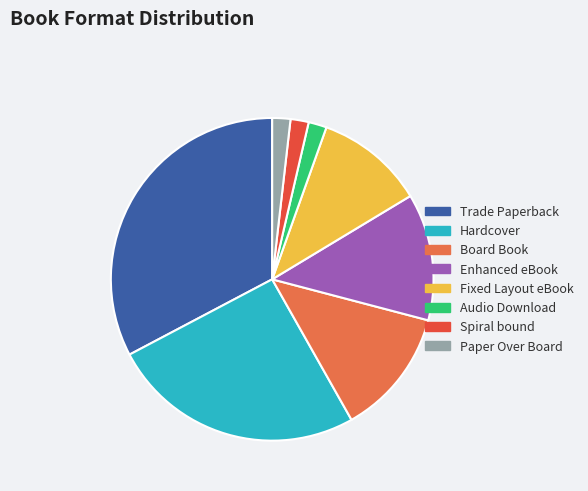

Which has a higher value, Hardcover or Board Book?

Hardcover